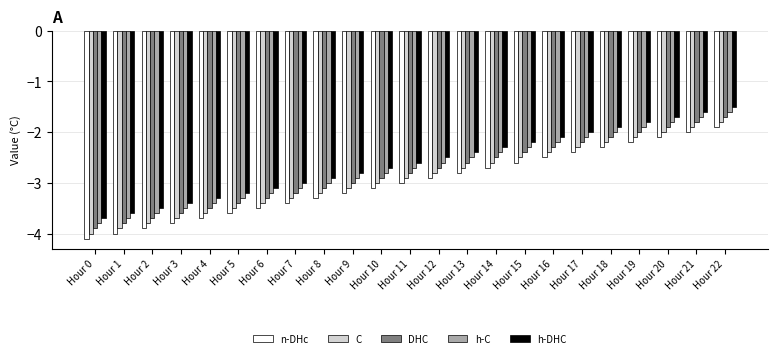

List the series in order of their peak value, lowest first.

n-DHc, C, DHC, h-C, h-DHC